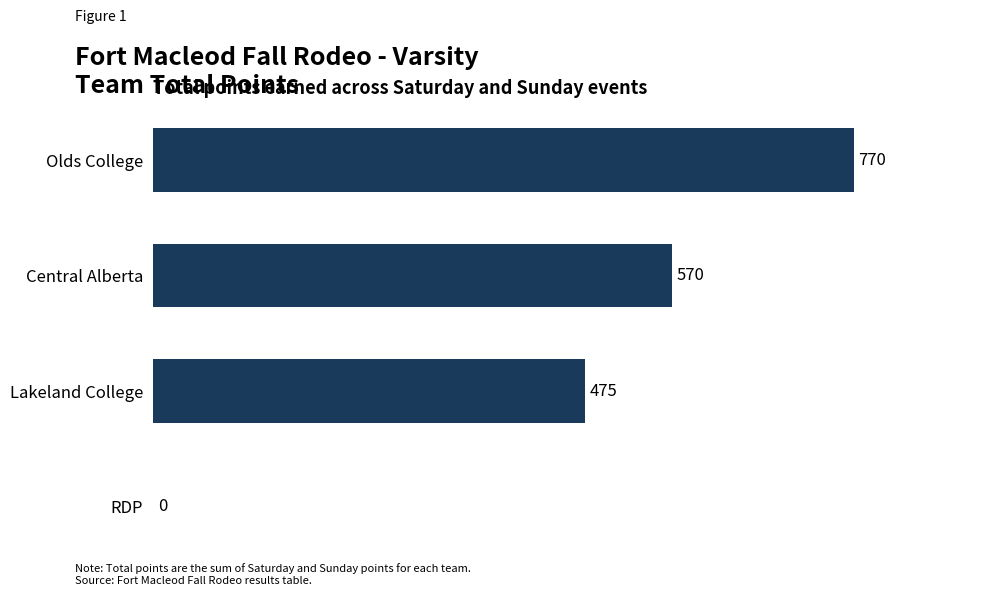

What is the approximate value at Olds College?

770